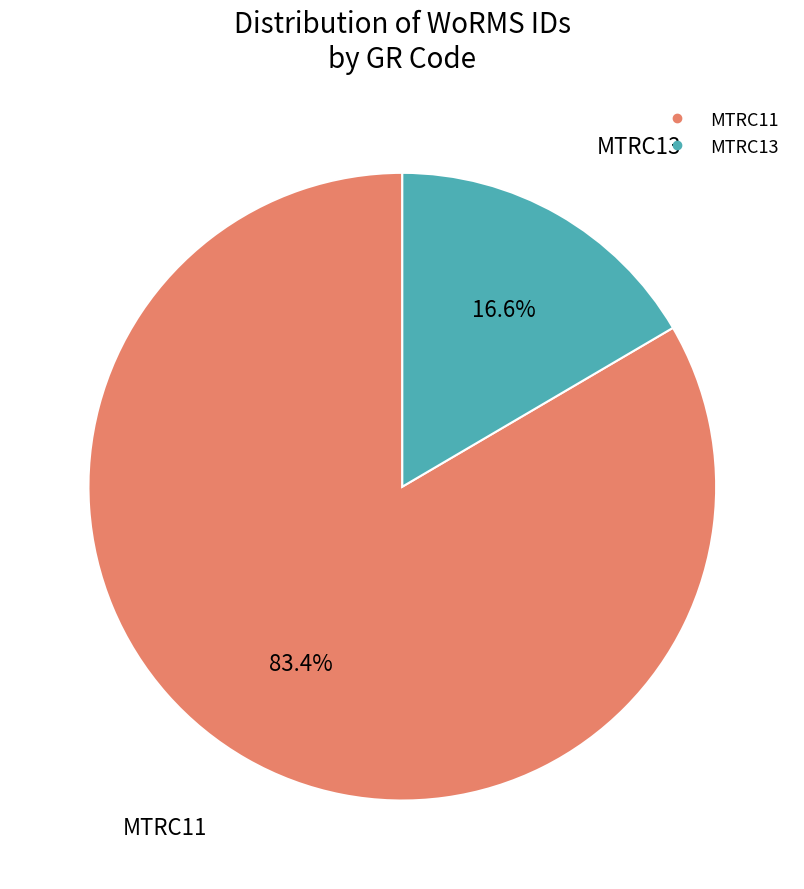

Rank the categories by value from lowest to highest.

MTRC13, MTRC11